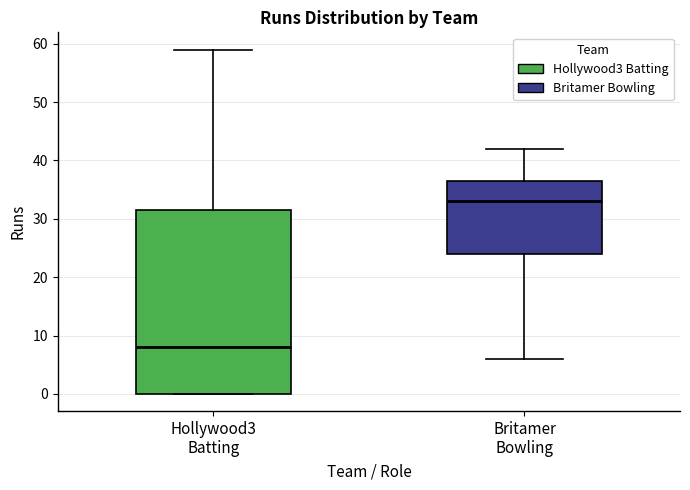

Reading left to right, read every box against the y-axis: the position of its median line, the range the box covers, and the ends of its whiskers. The values are not printed on the chart, so give them approximately, as read against the axis.

Hollywood3 Batting: median 8, box 0 to 32, whiskers 0 to 59
Britamer Bowling: median 33, box 24 to 37, whiskers 6 to 42